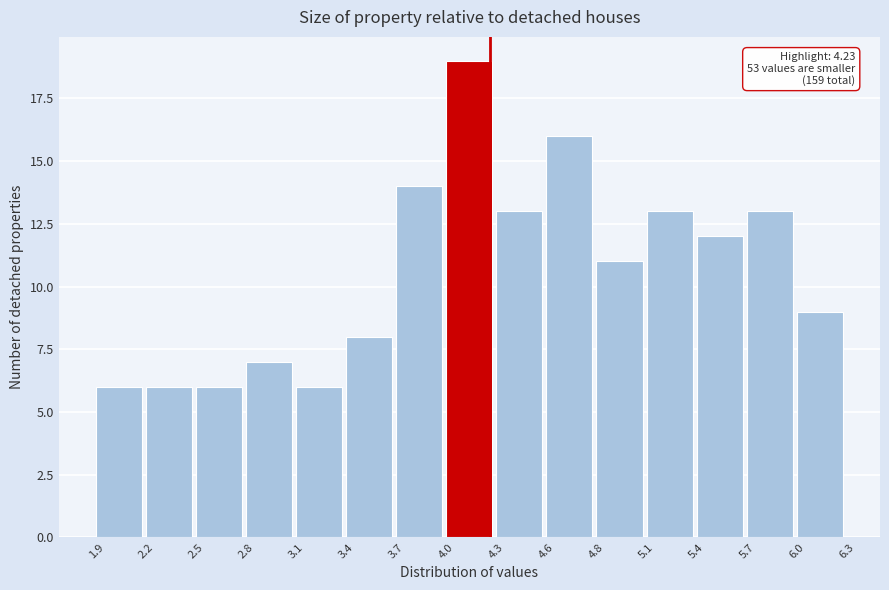

Reading left to right, transcribe all the data shown in this chart.

1.9=6	2.2=6	2.5=6	2.8=7	3.1=6	3.4=8	3.7=14	4.0=19	4.3=13	4.6=16	4.8=11	5.1=13	5.4=12	5.7=13	6.0=9